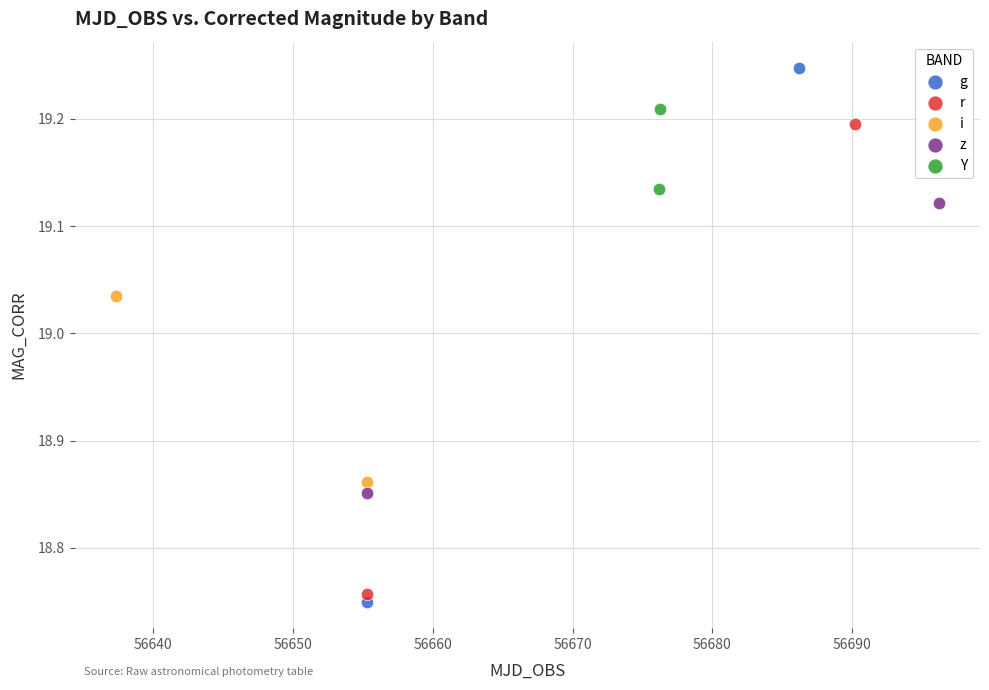

What are all the series names shown in the legend?

g, r, i, z, Y